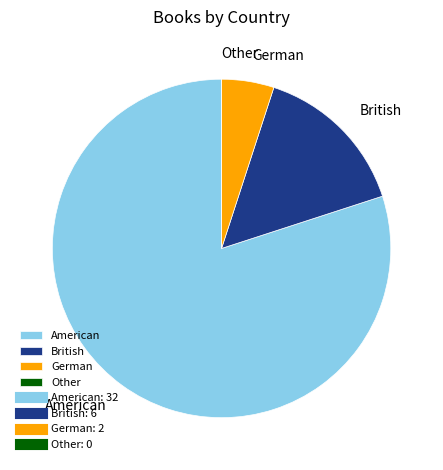

Does any single category account for the majority?

Yes